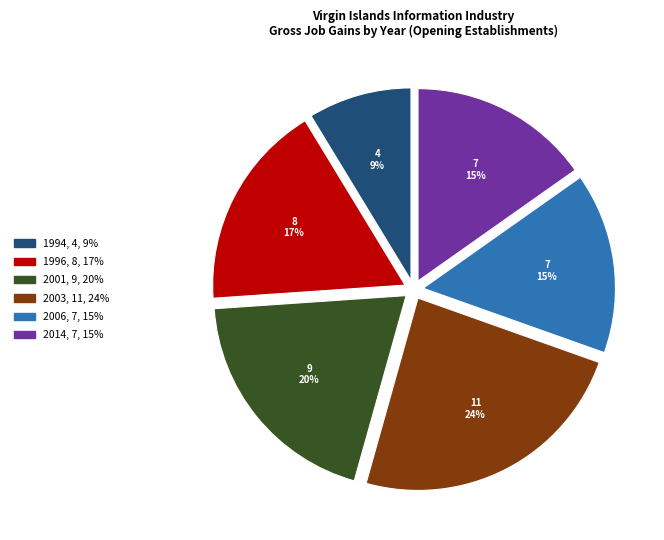

Approximately how many times larger is the value at 2006 compared to 2014?

1.0